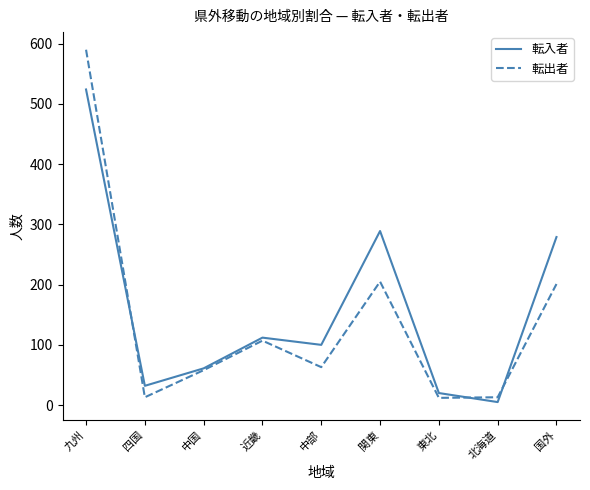

Rank the series at 中部 from highest to lowest value.

転入者, 転出者